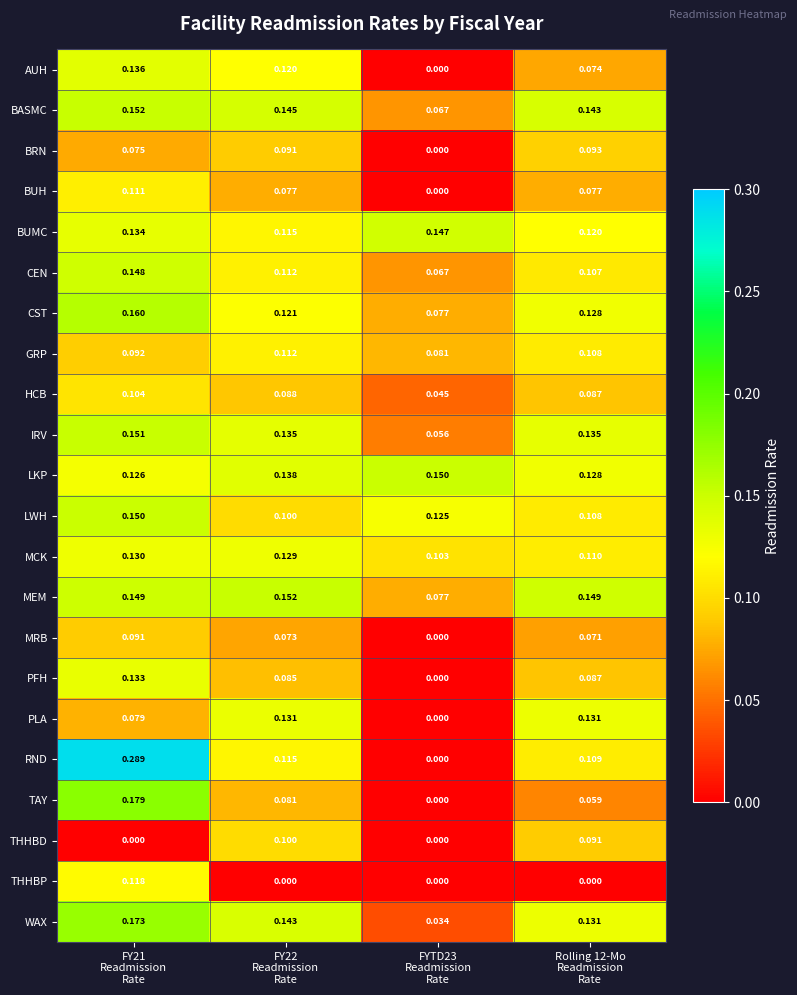

Which series has the widest spread of values?

RND